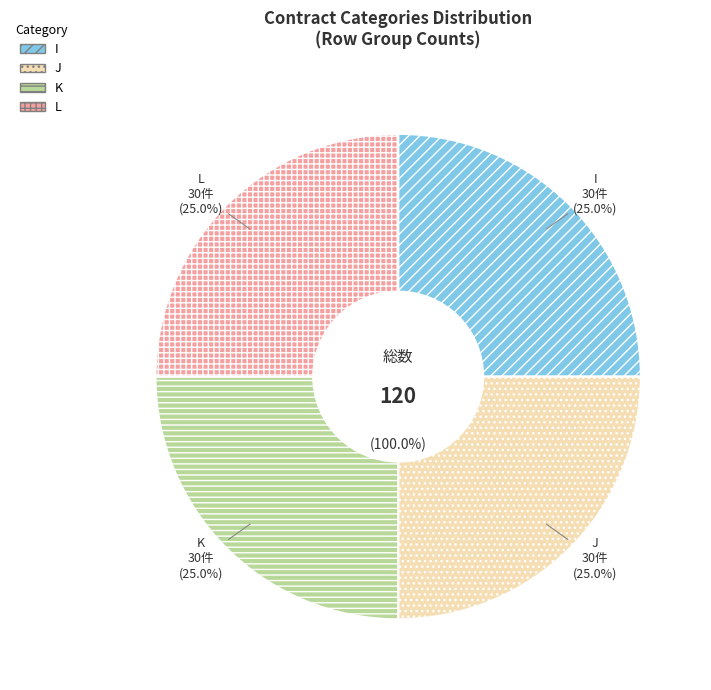

Is it true that J is 27% of the pie?

False